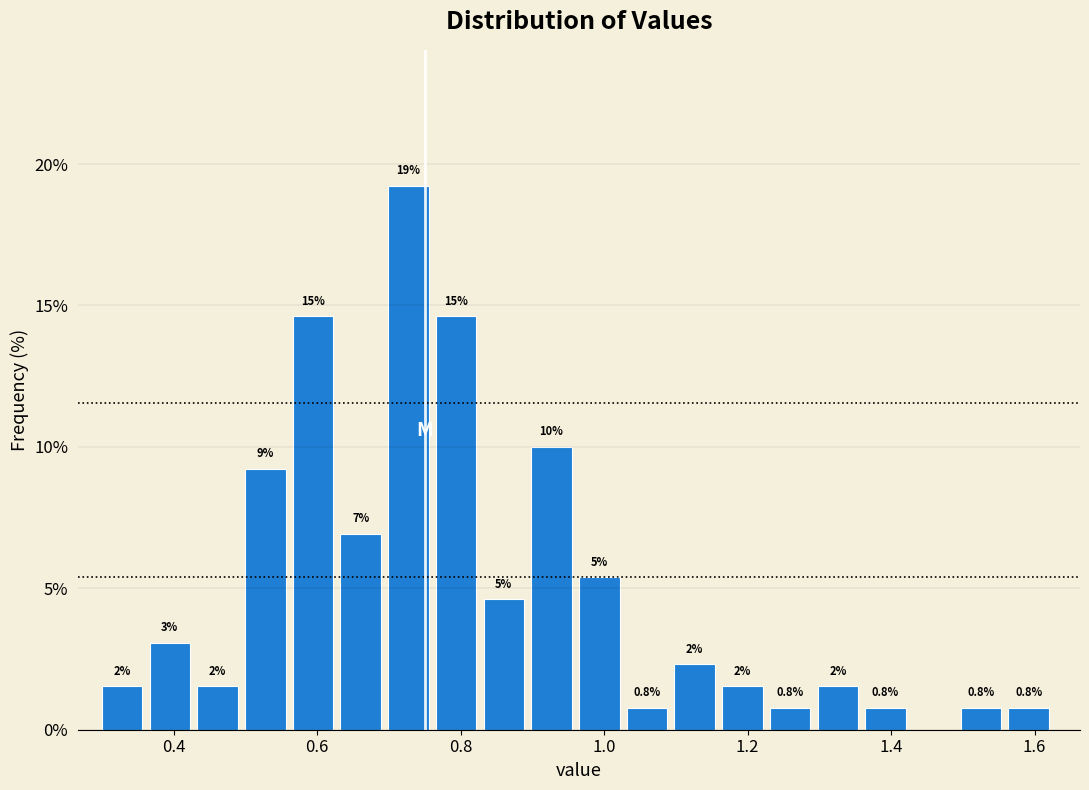

Read against the x-axis, roughly where is the centre of the tallest bar?

0.72